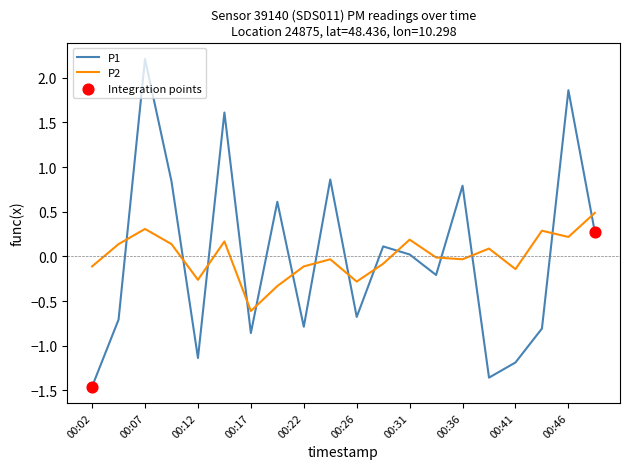

Which series has the widest spread of values?

P1